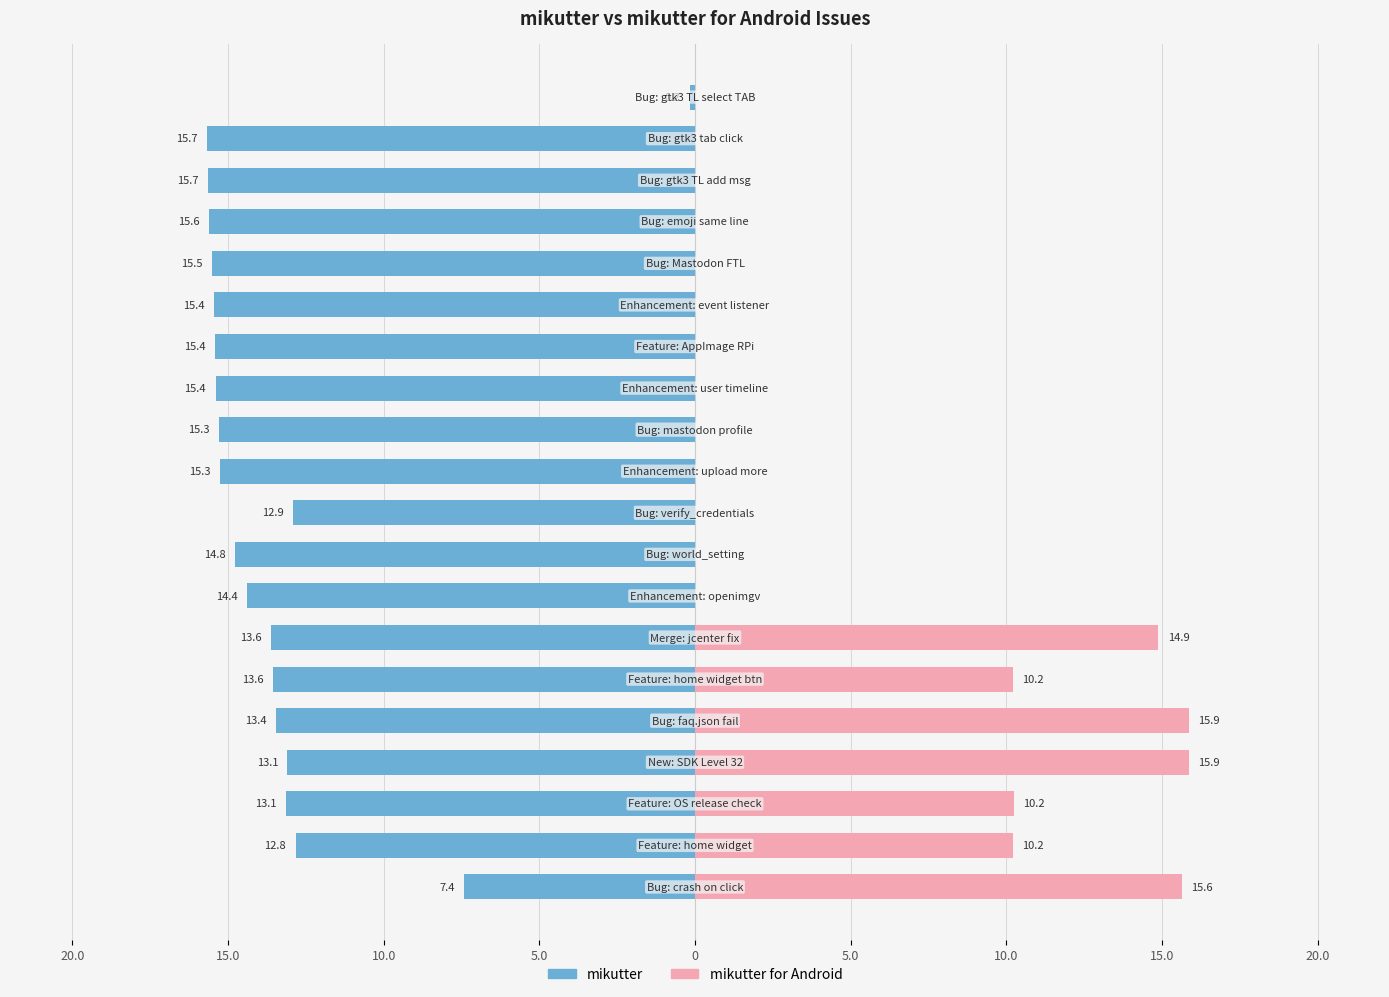

Reading left to right, extract all data points from this chart.

mikutter: -7.4	-12.8	-13.1	-13.1	-13.4	-13.6	-13.6	-14.4	-14.8	-12.9	-15.3	-15.3	-15.4	-15.4	-15.4	-15.5	-15.6	-15.7	-15.7	-0.2
mikutter for Android: 15.6	10.2	10.2	15.9	15.9	10.2	14.9	0.0	0.0	0.0	0.0	0.0	0.0	0.0	0.0	0.0	0.0	0.0	0.0	0.0